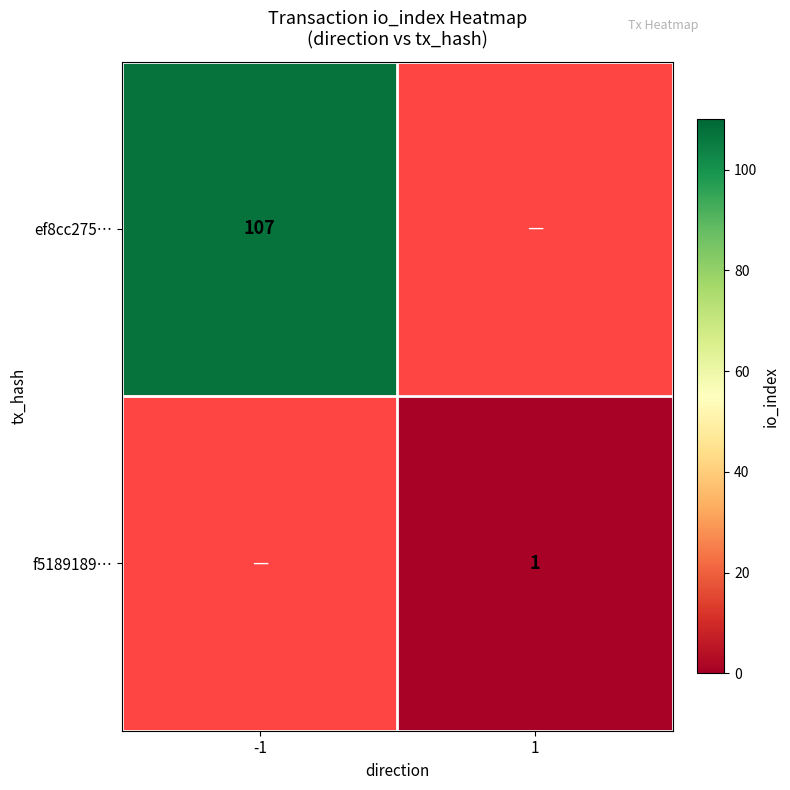

The value of ef8cc275… at -1 is 163. True or false?

False